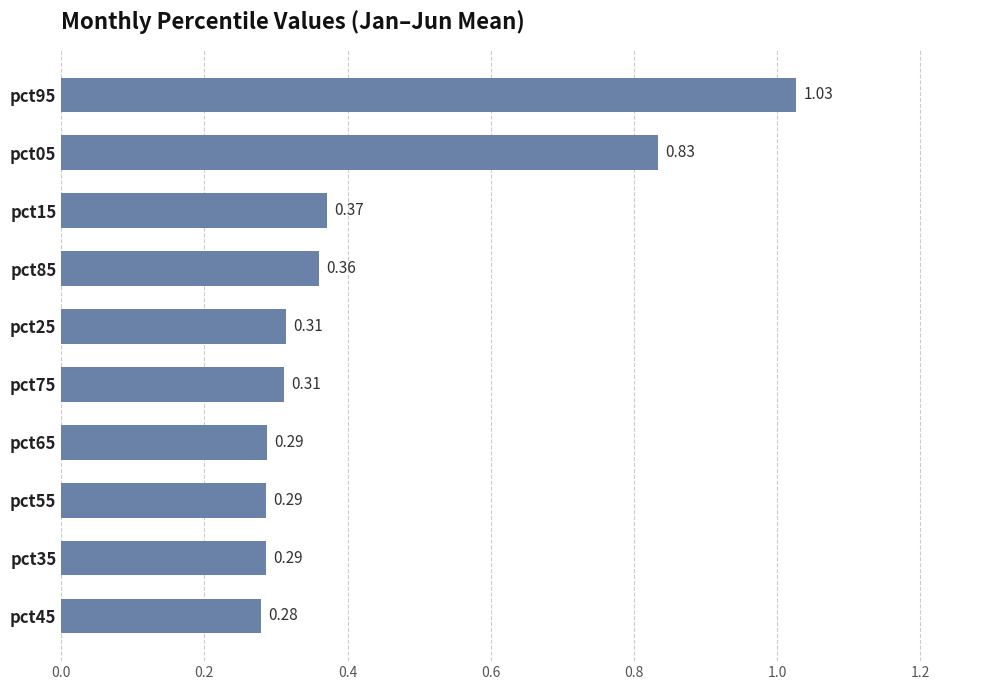

Which has a higher value, pct05 or pct85?

pct05